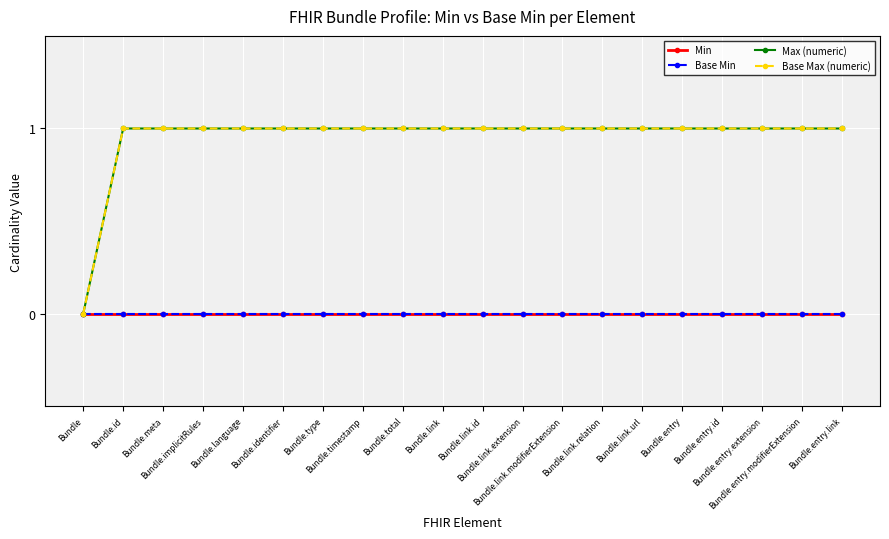

What is the value of the Max (numeric) point at the 3rd from the left?

1